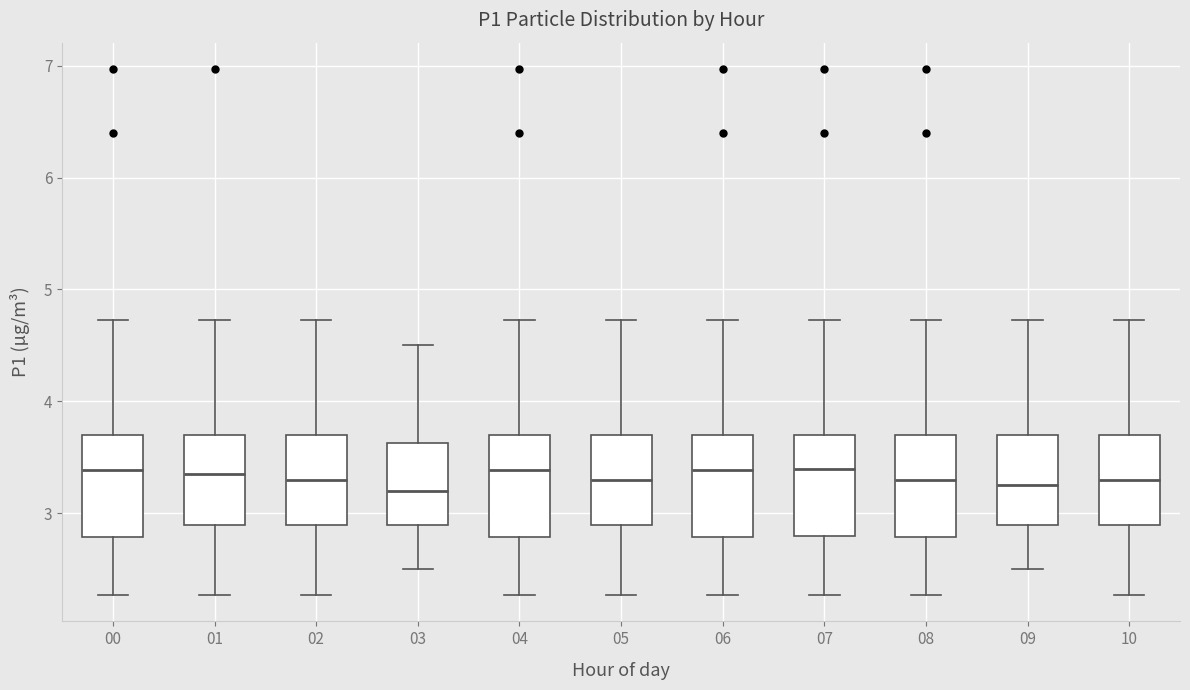

Where is the upper edge of the box at x = 01 on the y-axis? The values are not printed on the chart, so give them approximately, as read against the axis.

3.7